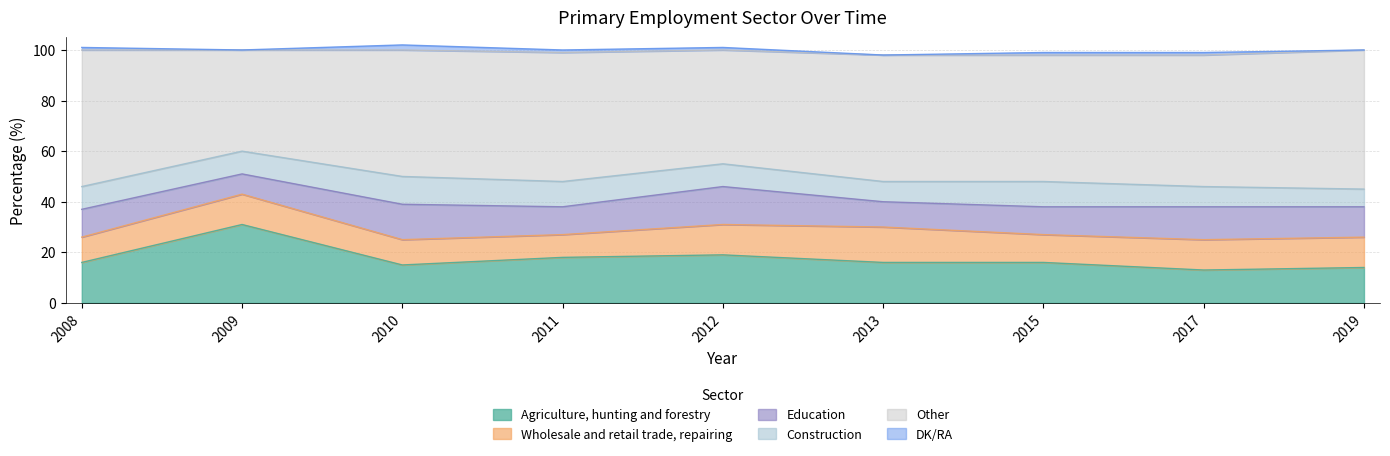

Which series ends up on top after the final intersection of Construction and Wholesale and retail trade, repairing?

Wholesale and retail trade, repairing